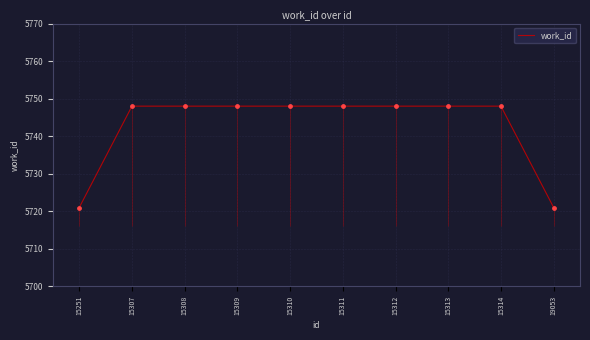

Approximately how many times larger is the value at 15311 compared to 15308?

1.0